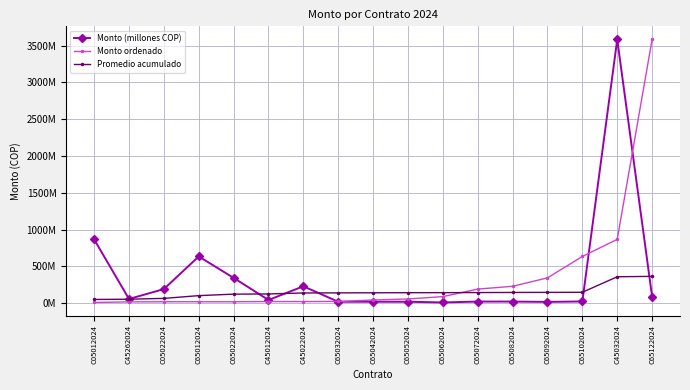

Which has a higher value, C65062024 or C45012024?

C45012024